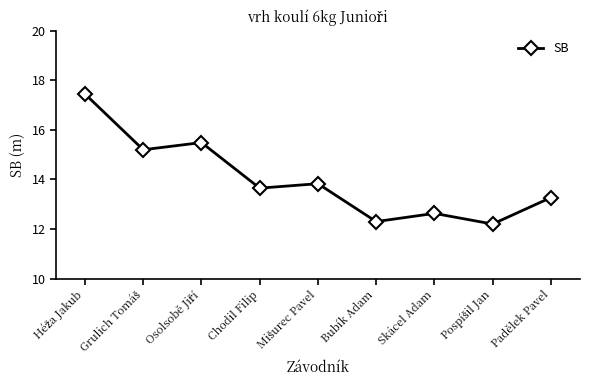

What position from the left is Skácel Adam?

7